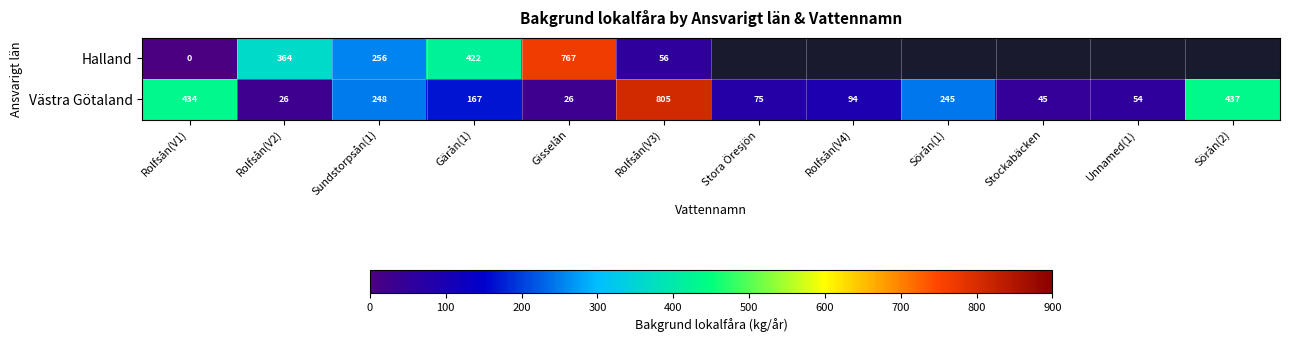

Is the value of Halland at Gisselån greater than the value of Västra Götaland at Sundstorpsån(1)?

Yes